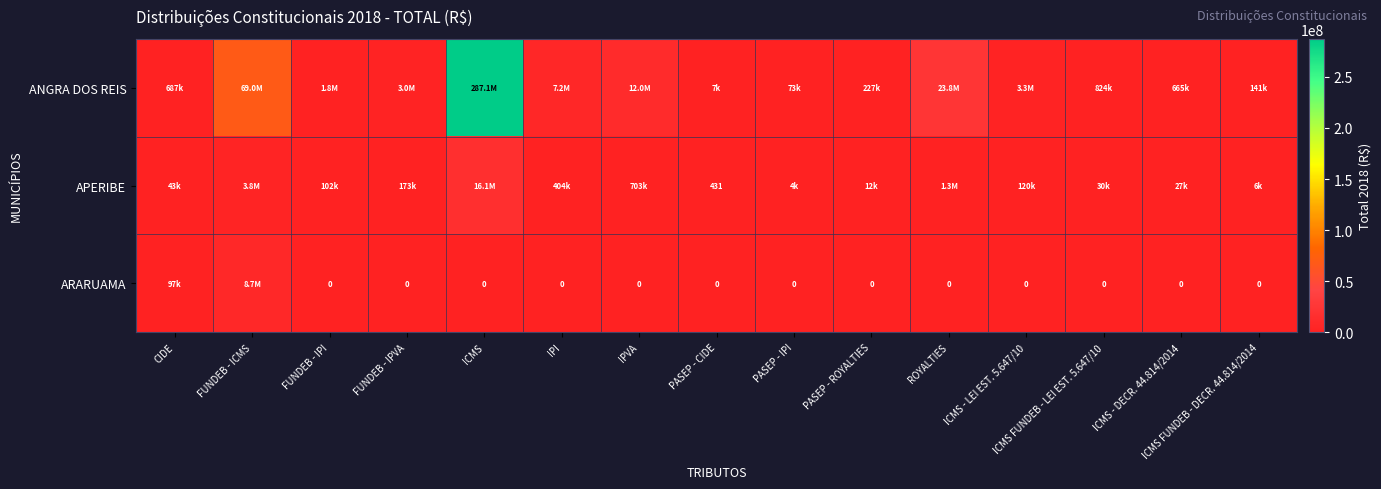

What is the approximate value of APERIBE at FUNDEB - IPVA?

172636.0